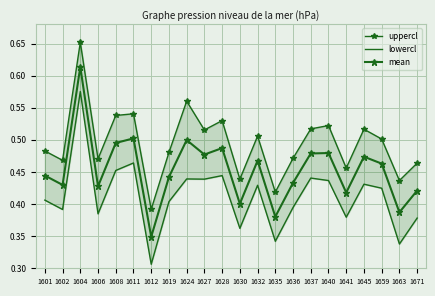

What is the approximate value of uppercl at 1628?

0.5